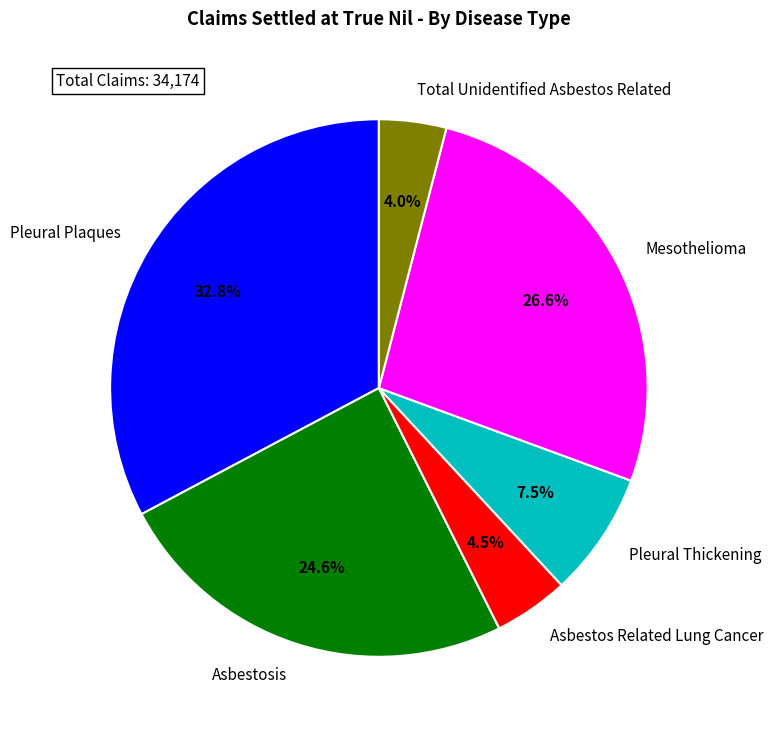

To the nearest percent, what percentage of the pie is Total Unidentified Asbestos Related?

4%